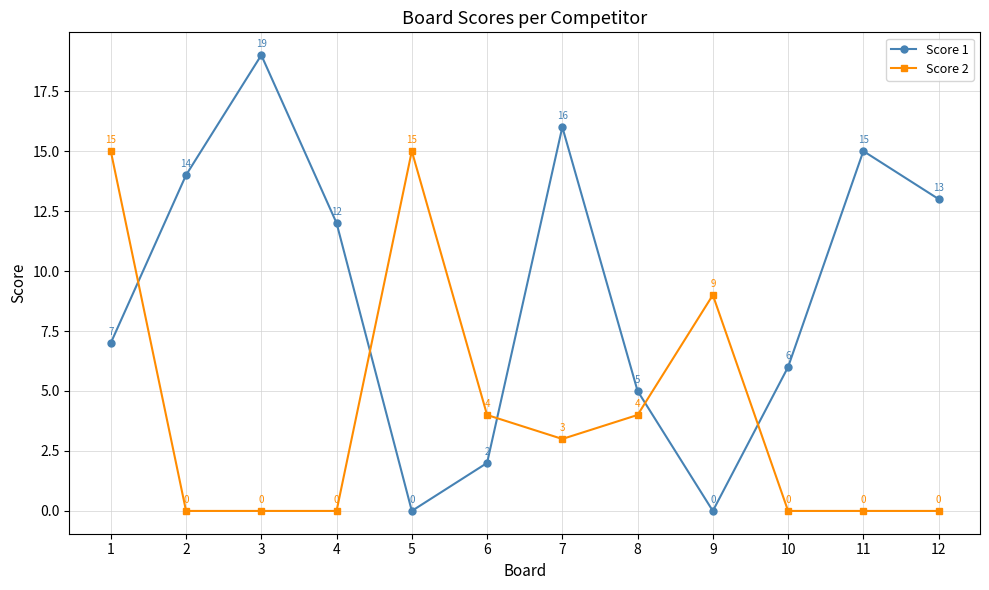

After their last crossing, which series has the higher values: Score 2 or Score 1?

Score 1